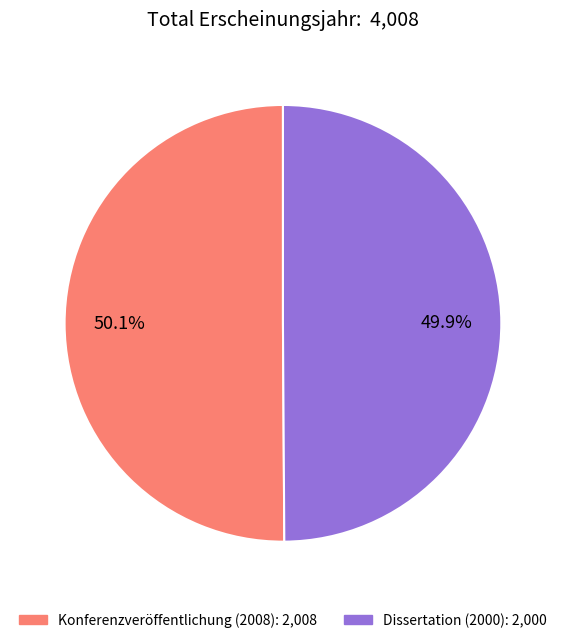

To the nearest percent, what is the combined percentage of Konferenzveröffentlichung (2008) and Dissertation (2000)?

100%